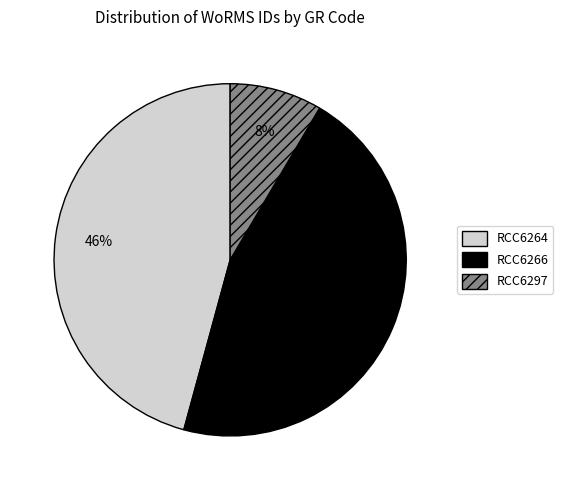

Which has a higher value, RCC6297 or RCC6264?

RCC6264